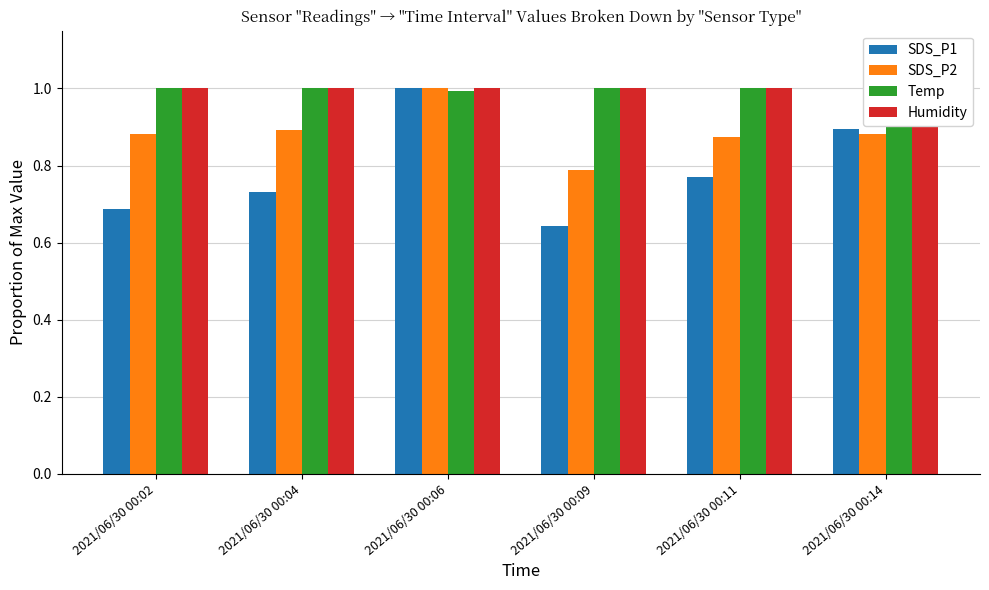

What is the minimum value shown in the chart?

0.6